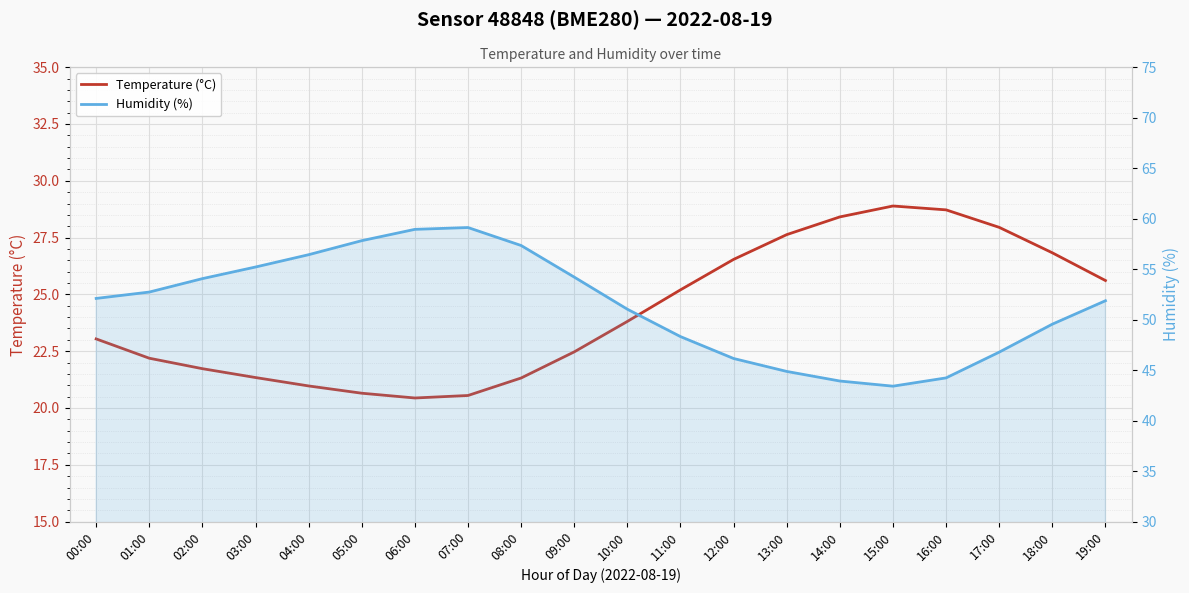

What is the label of the 13th point from the left?

12:00